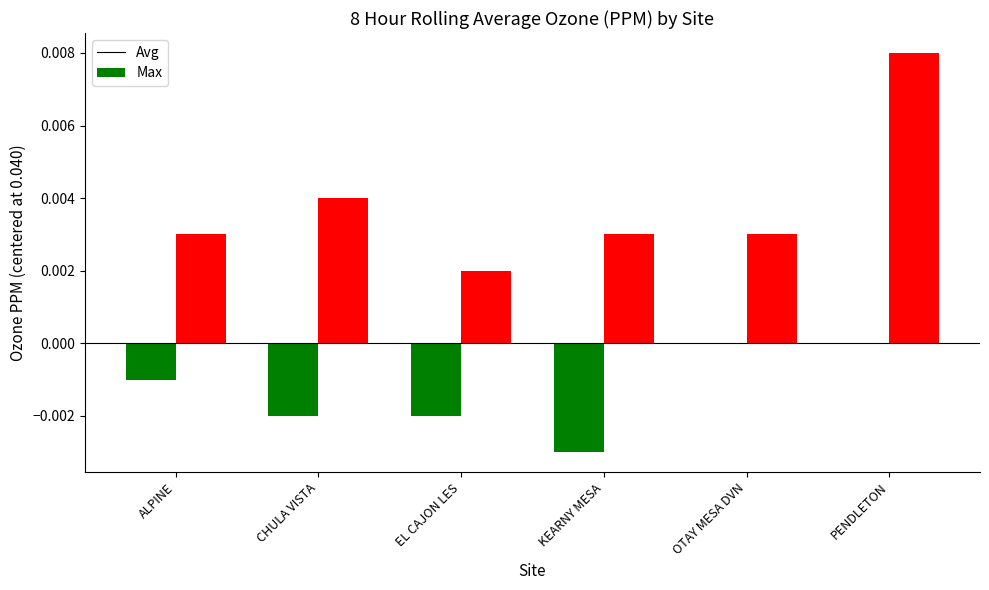

At which label does Max reach its peak?

PENDLETON